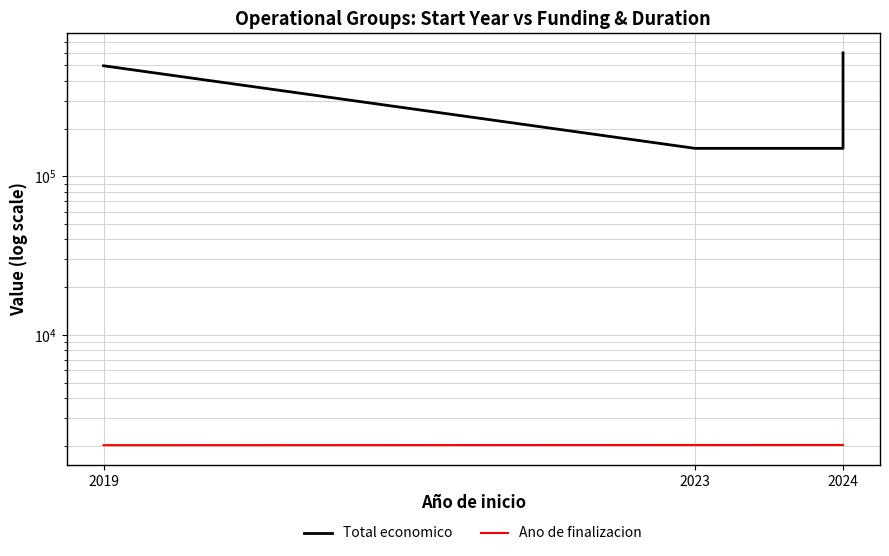

Count the Ano de finalizacion values in the range 2026 to 2027.

4